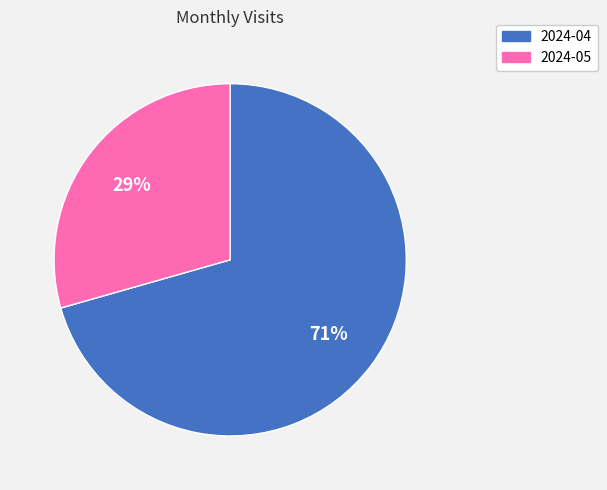

To the nearest percent, what is the combined percentage of 2024-05 and 2024-04?

100%